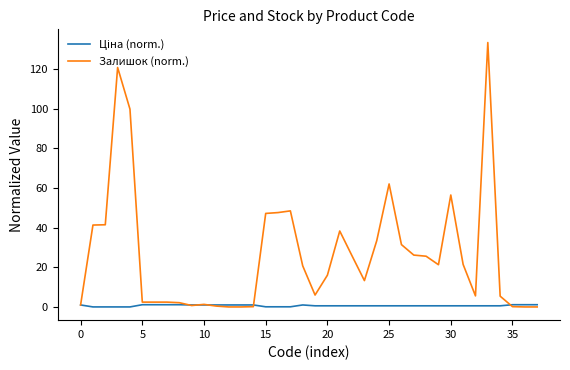

What is the maximum value shown in the chart?

133.3